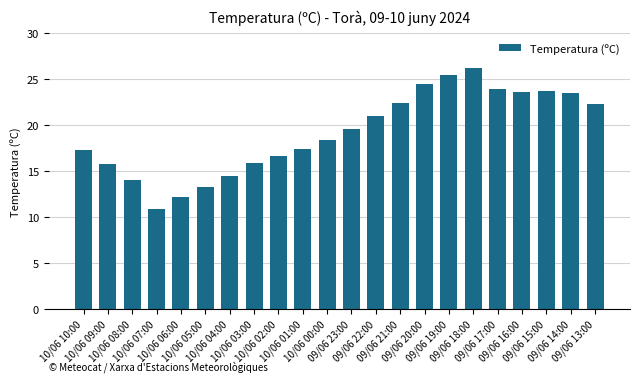

What is the difference between the values at 10/06 01:00 and 10/06 00:00?

0.9